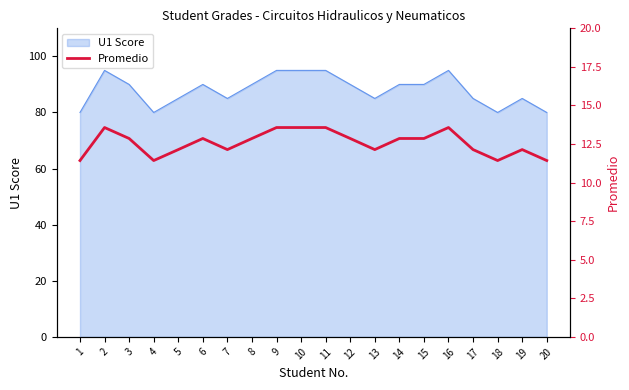

Which label corresponds to the largest value in the chart?

2